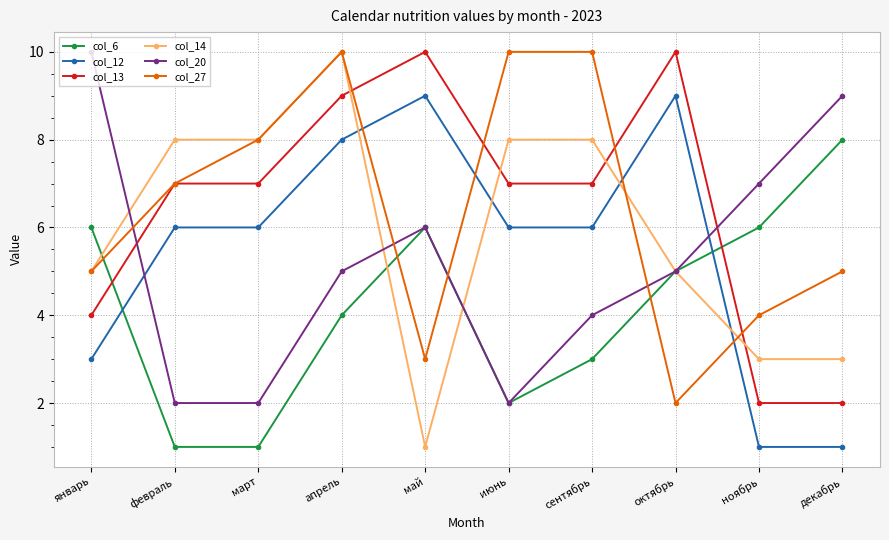

Which series ends up on top after the final intersection of col_20 and col_12?

col_20